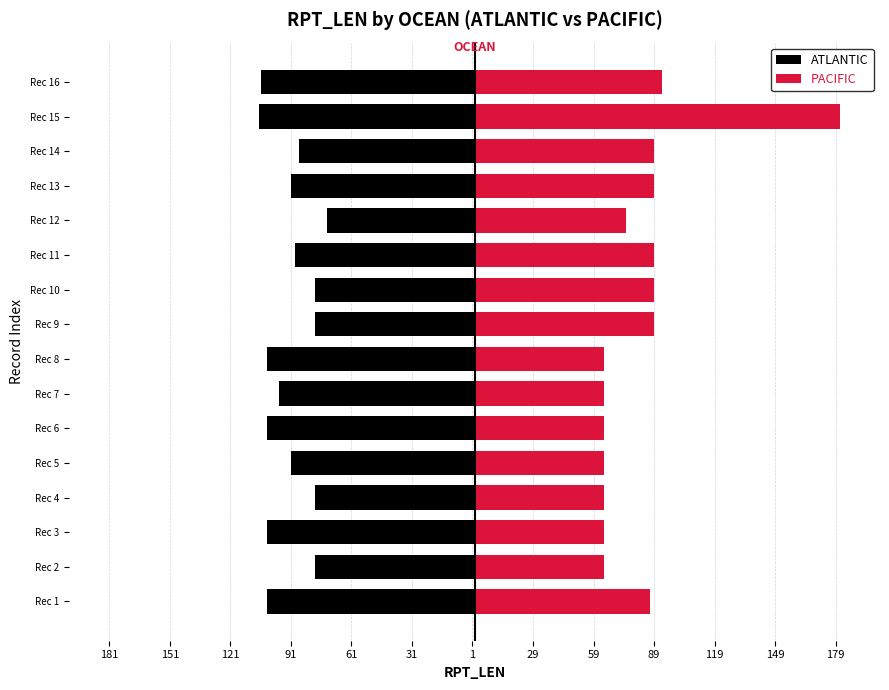

The value of ATLANTIC at Rec 12 is -73. True or false?

True